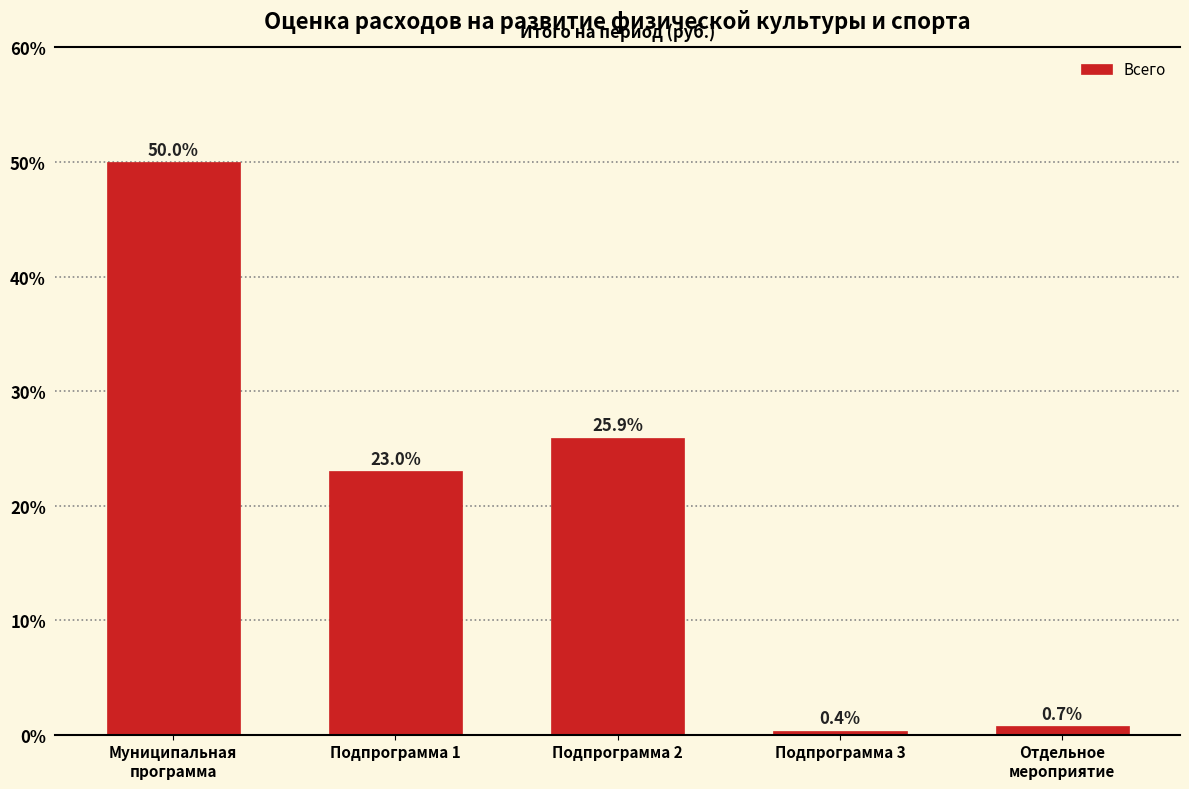

Reading left to right, extract all data points from this chart.

50.0	23.0	25.9	0.4	0.7